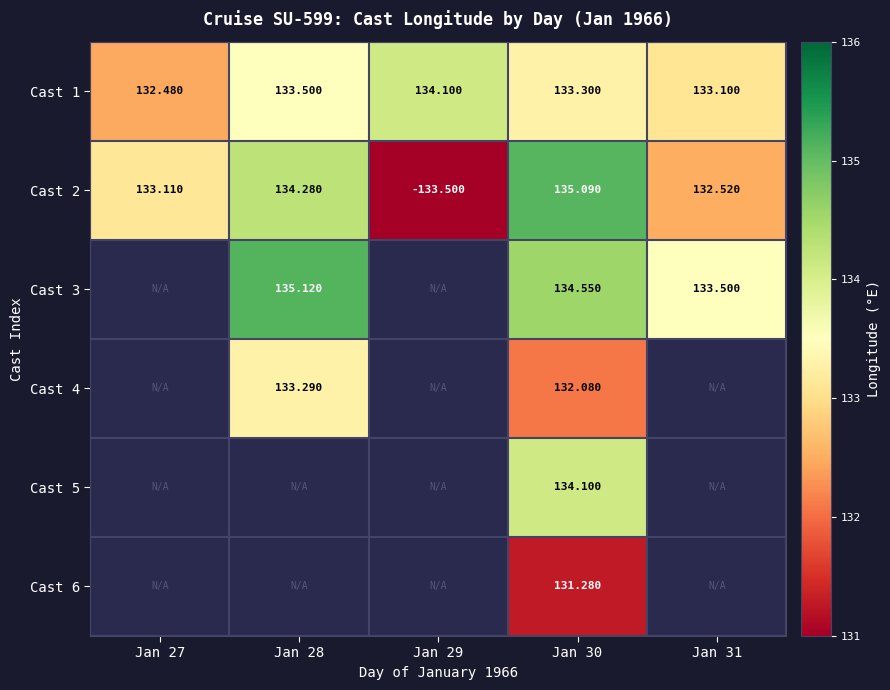

Which label corresponds to the largest value in the chart?

Jan 28